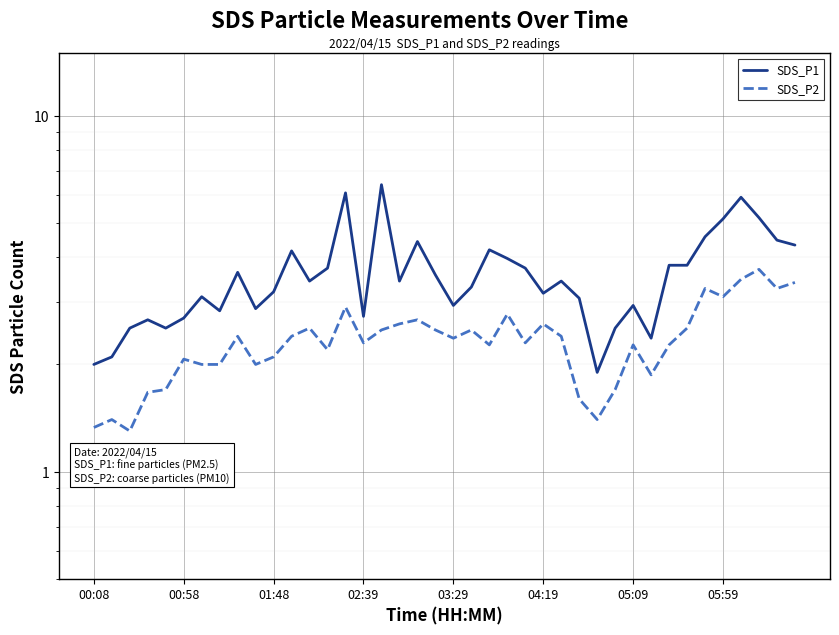

True or false: SDS_P1 has more than 1 interior local peaks.

True